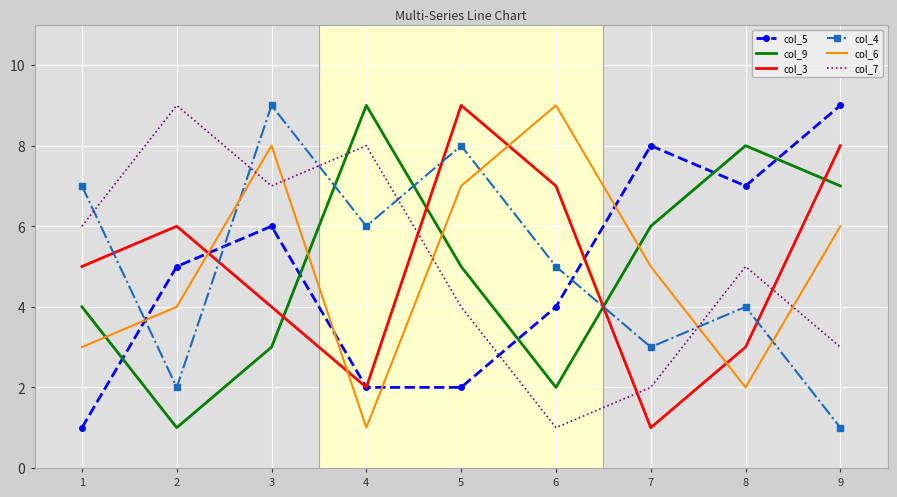

List the labels in order of col_9 value, largest first.

4, 8, 9, 7, 5, 1, 3, 6, 2